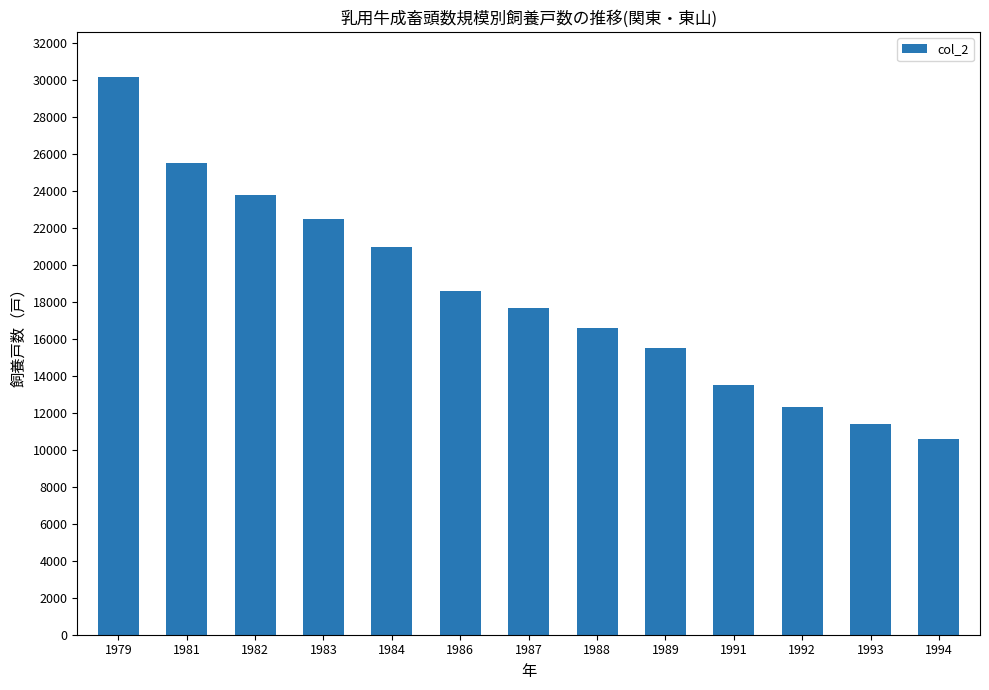

Reading left to right, list all the values displayed in this chart.

30200	25500	23800	22500	21000	18600	17700	16600	15500	13500	12300	11400	10600